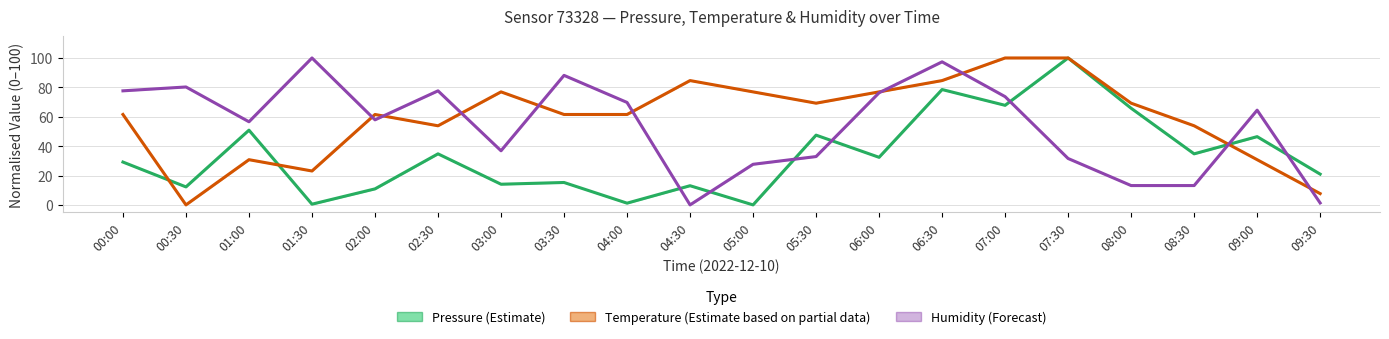

What is the sum of the Pressure (estimate) values at 05:00 and 07:00?

67.8